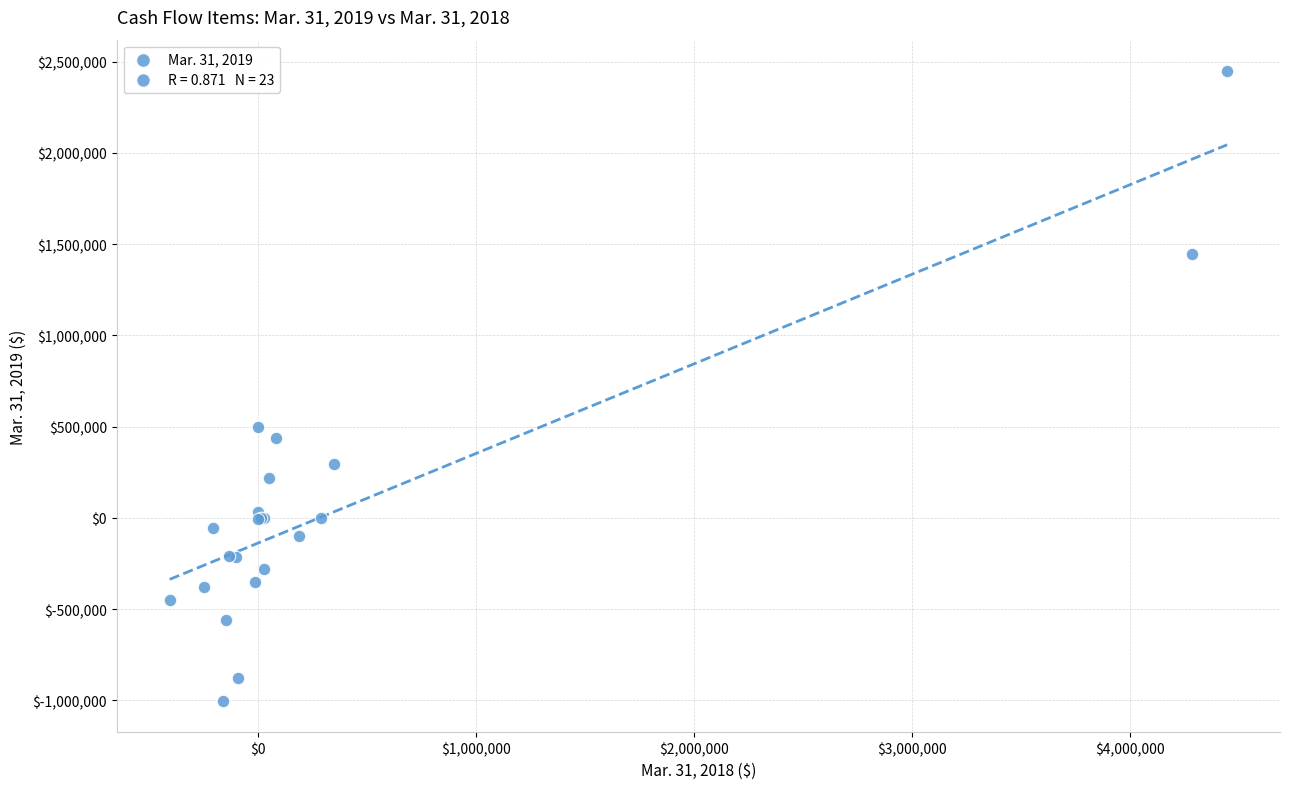

What Y value in the scatter plot is closest to 723323?

500000